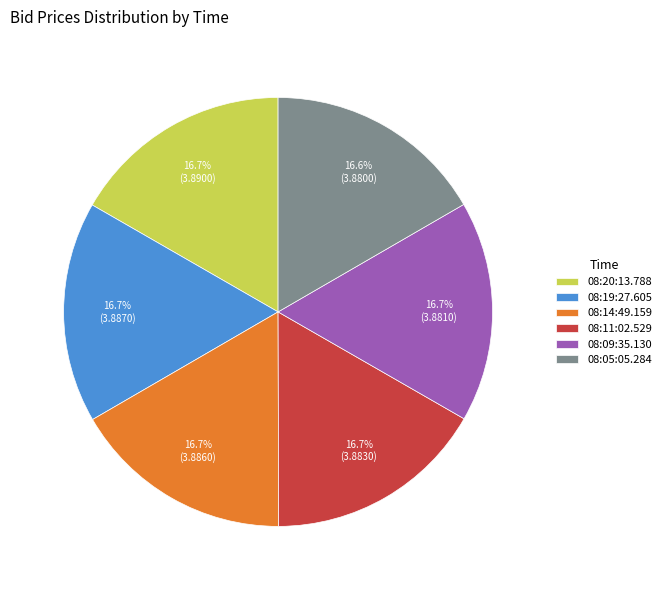

What is the ratio of the value at 08:11:02.529 to the value at 08:19:27.605?

1.0